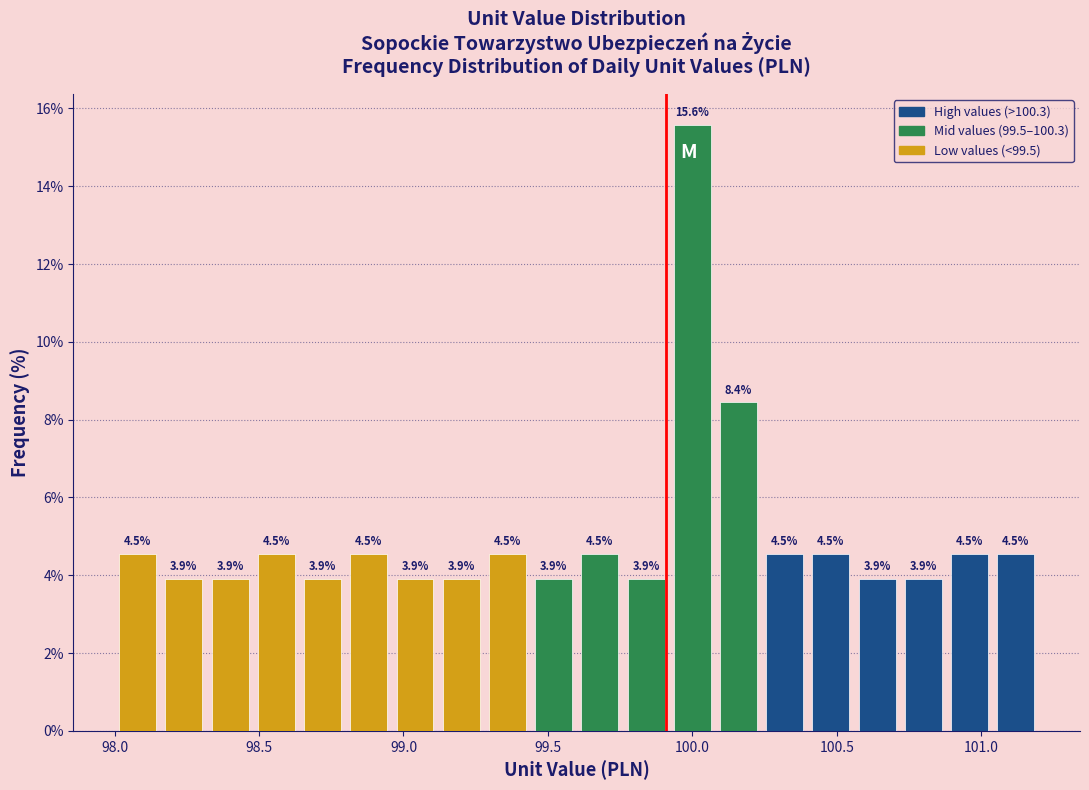

Read against the x-axis, roughly where is the centre of the tallest bar?

100.00